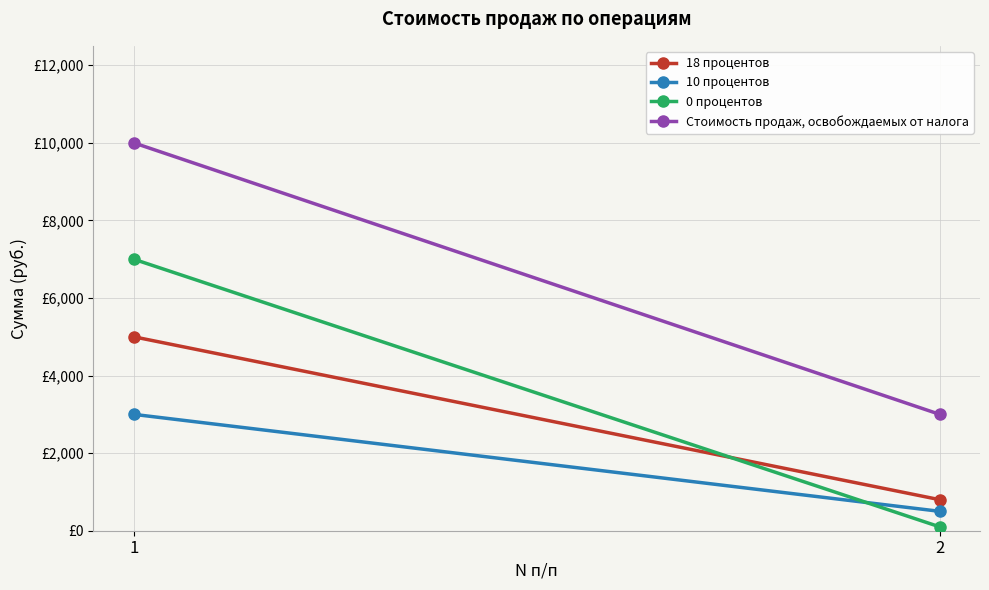

How many values in the Стоимость продаж, освобождаемых от налога series are below 10000?

1